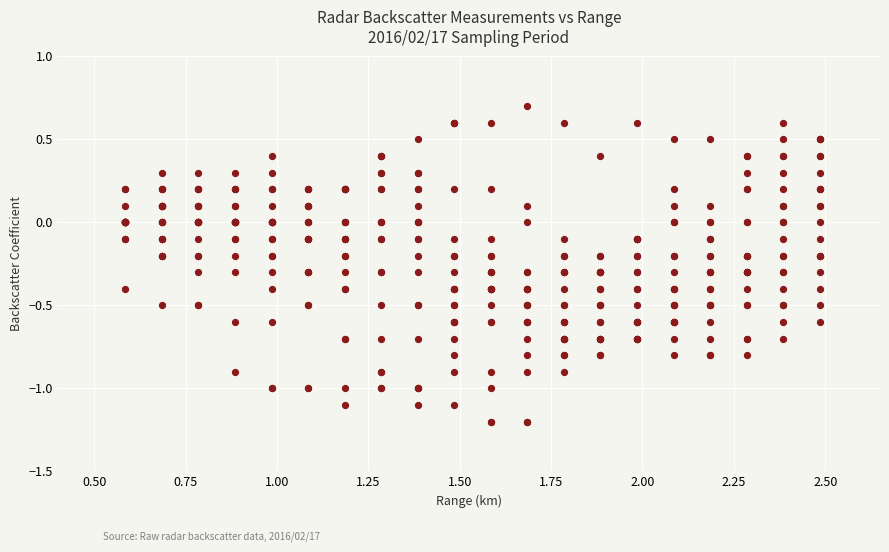

What is the range of Y values (max minus min)?

1.9